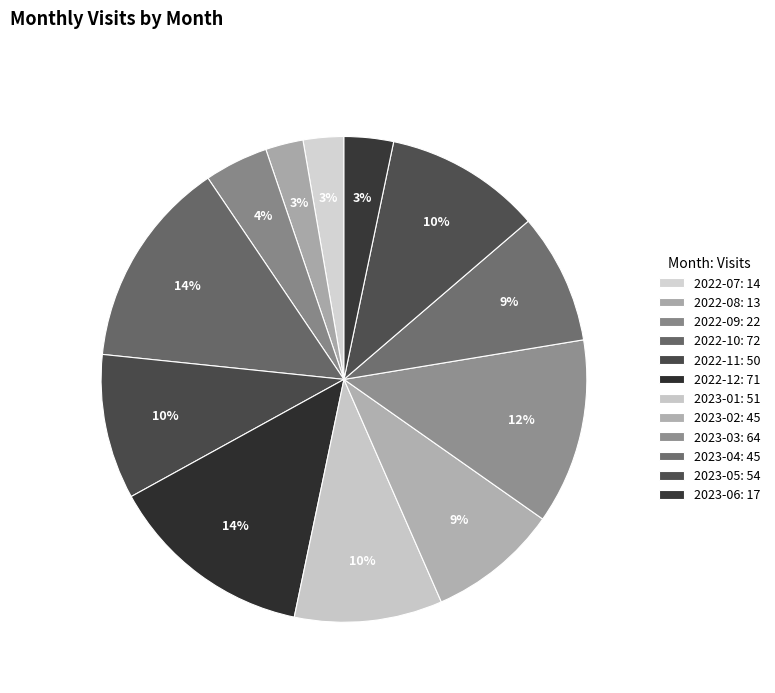

How many segments does this pie chart have?

12